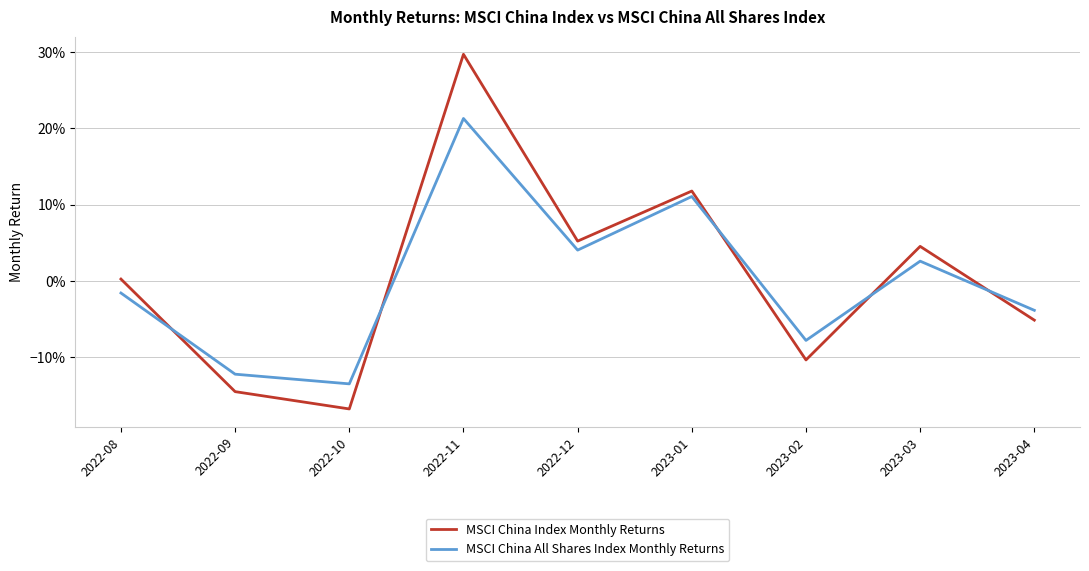

Does the chart have visible grid lines?

Yes